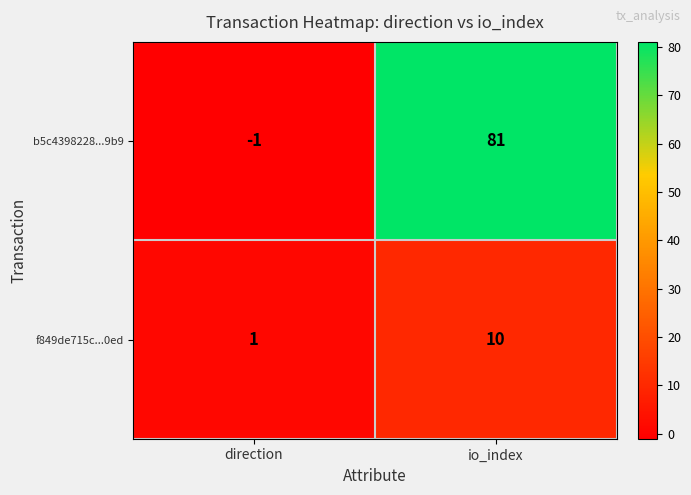

At io_index, list the series in order from smallest to largest.

f849de715c...0ed, b5c4398228...9b9